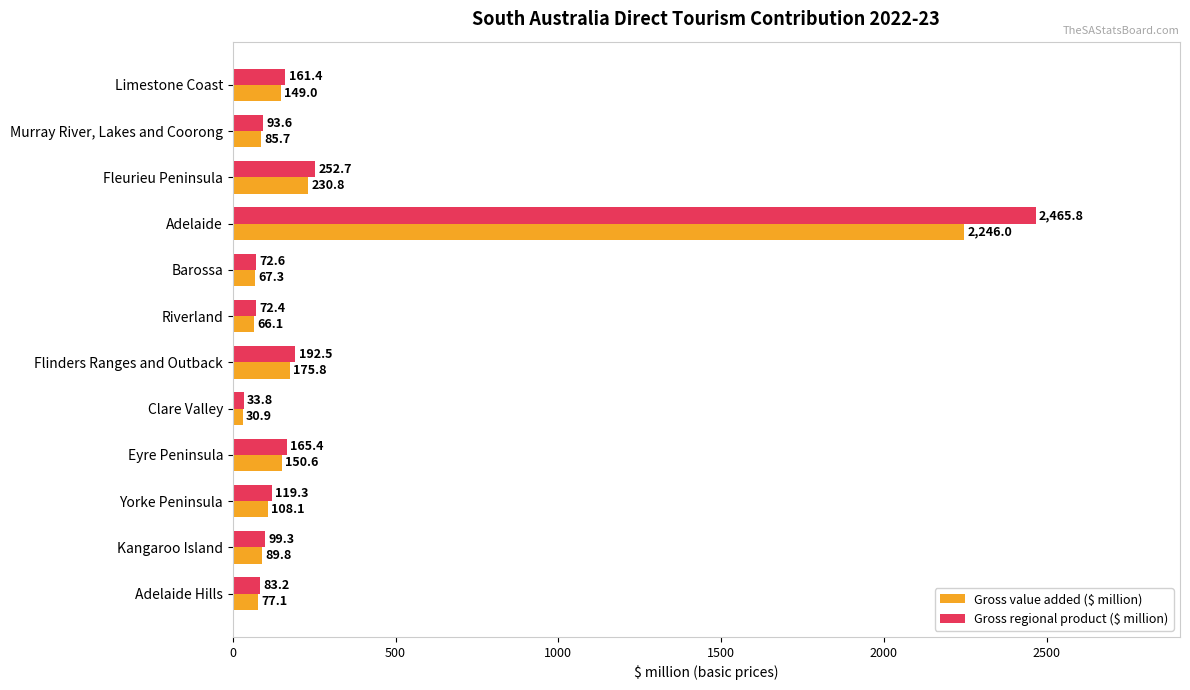

Read the Gross value added ($ million) value at Adelaide.

2246.0